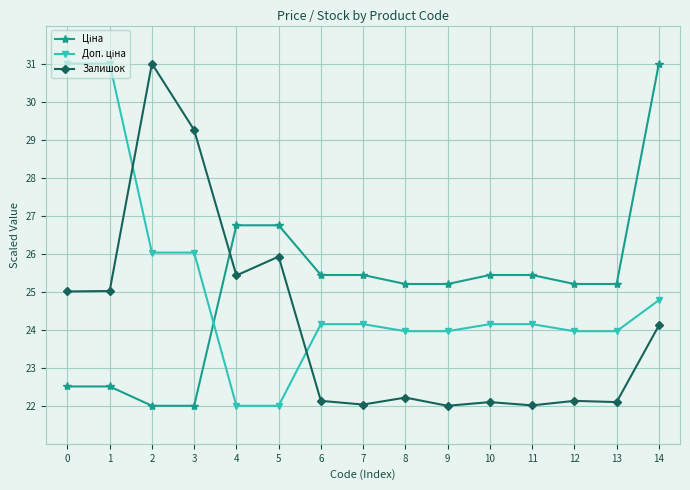

What is the sum of the Залишок values at 13 and 0?

47.1